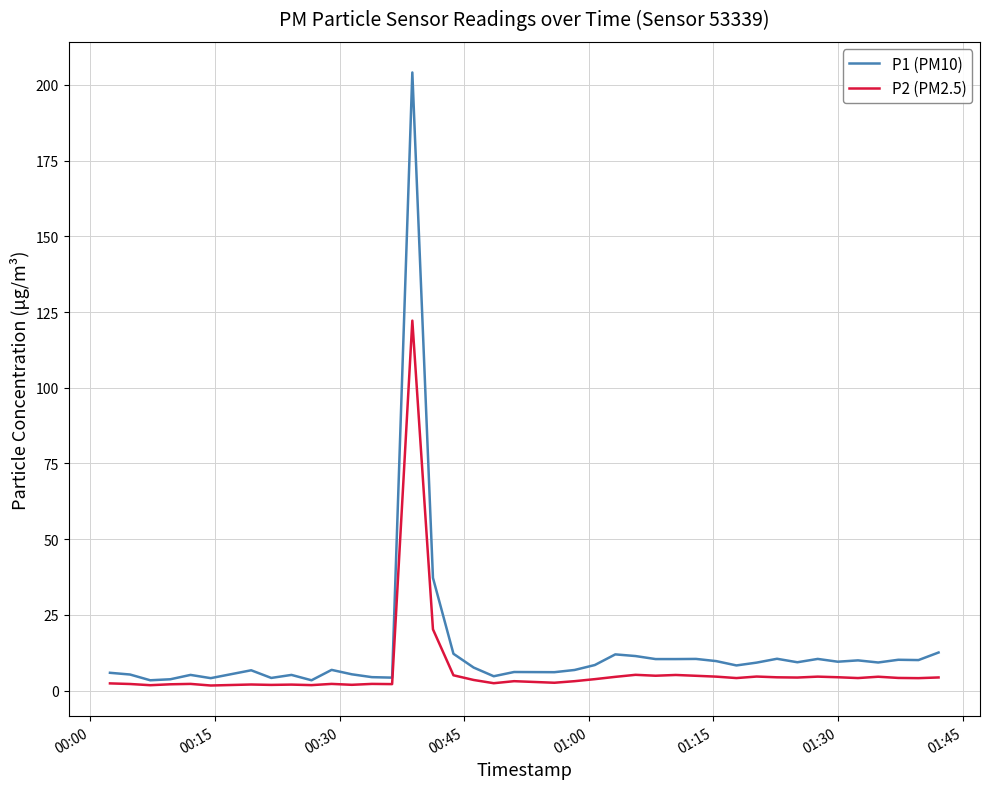

Which series has the widest spread of values?

P1 (PM10)